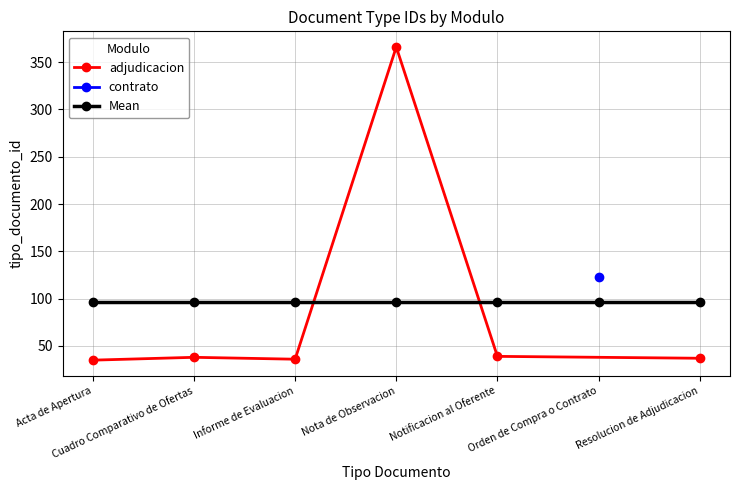

How many values exceed 38?

3